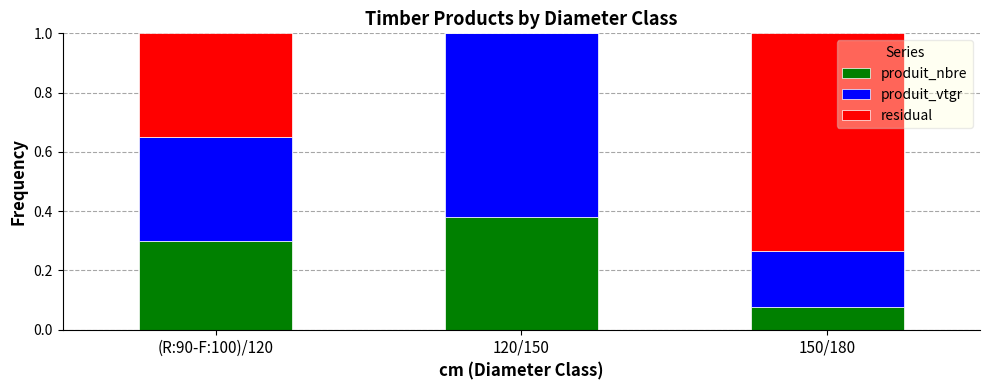

What is the sum of all produit_nbre values?

0.8